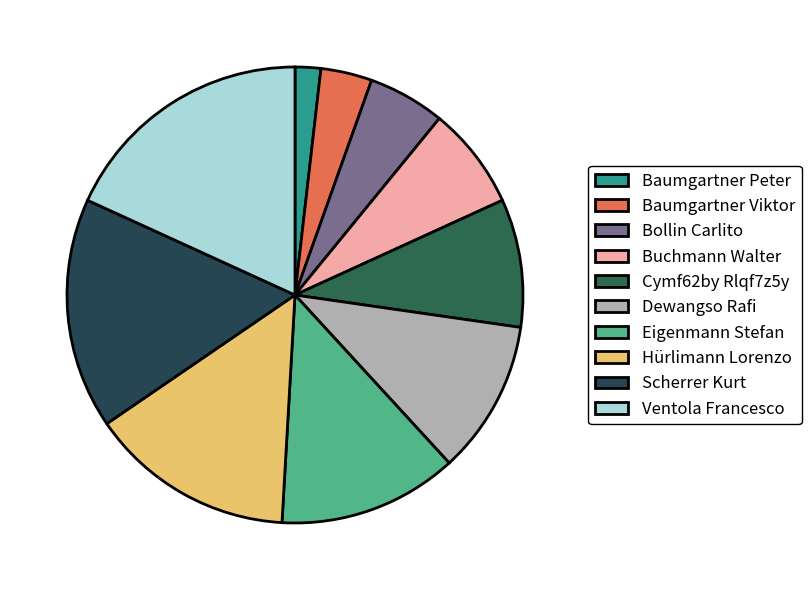

Does any single category account for the majority?

No